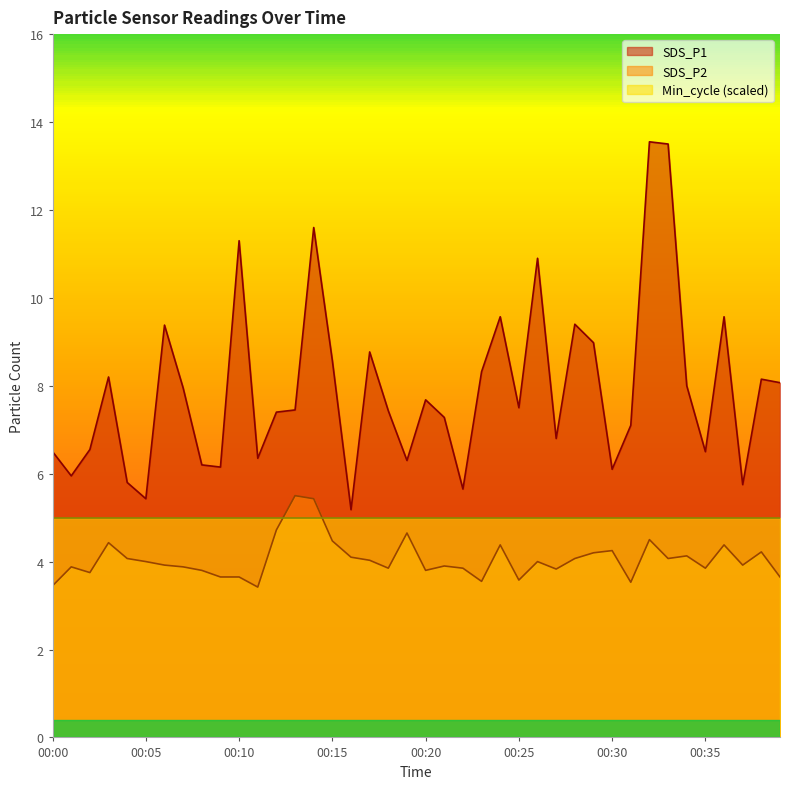

How many lines are shown in the chart?

3